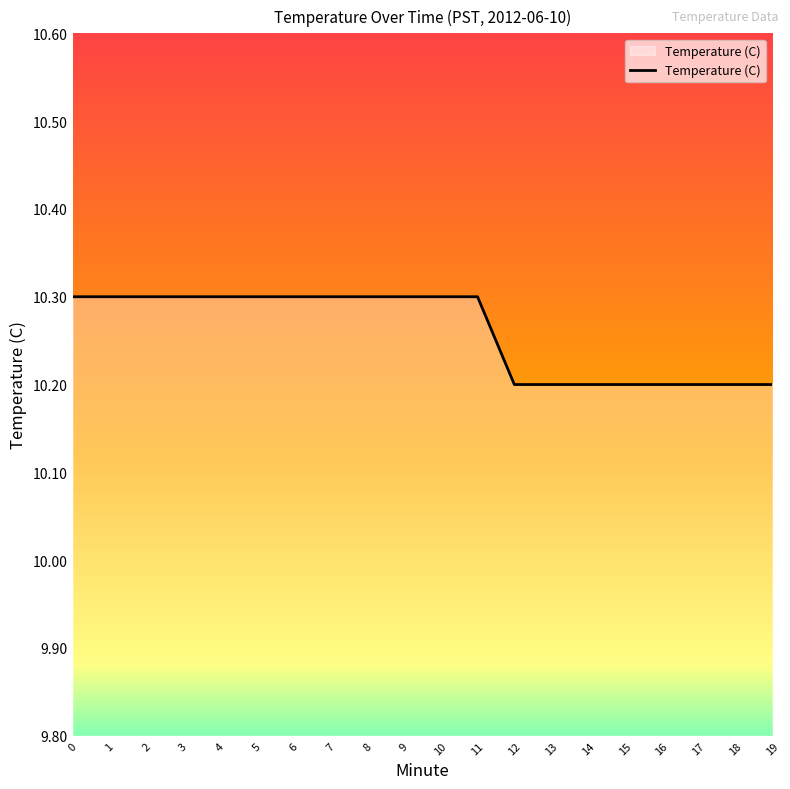

How many lines are shown in the chart?

1